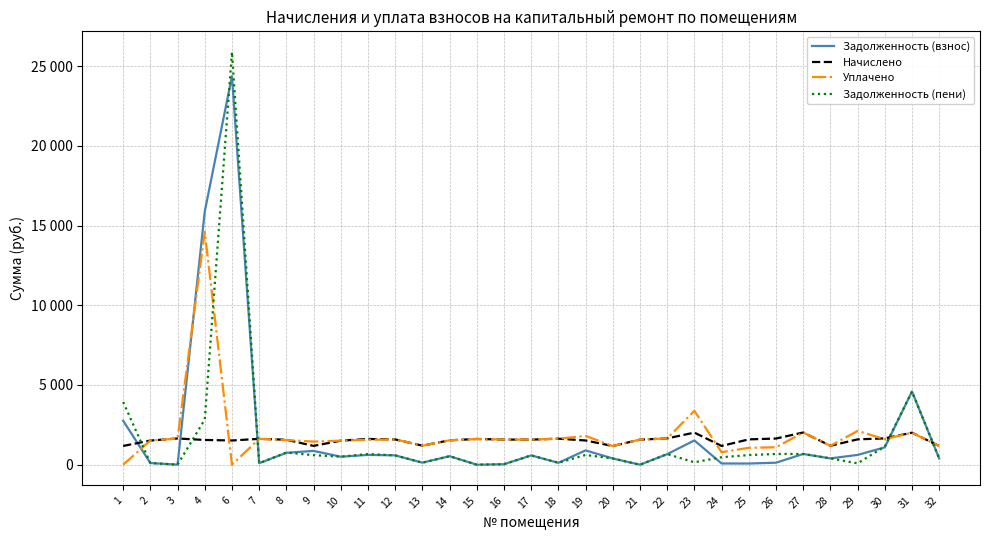

Does the chart display data point markers on the line(s)?

No